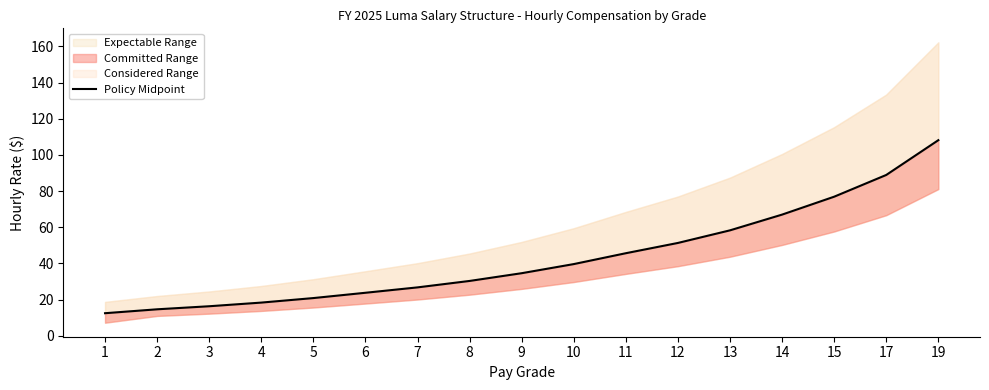

How many values are below 34?

8